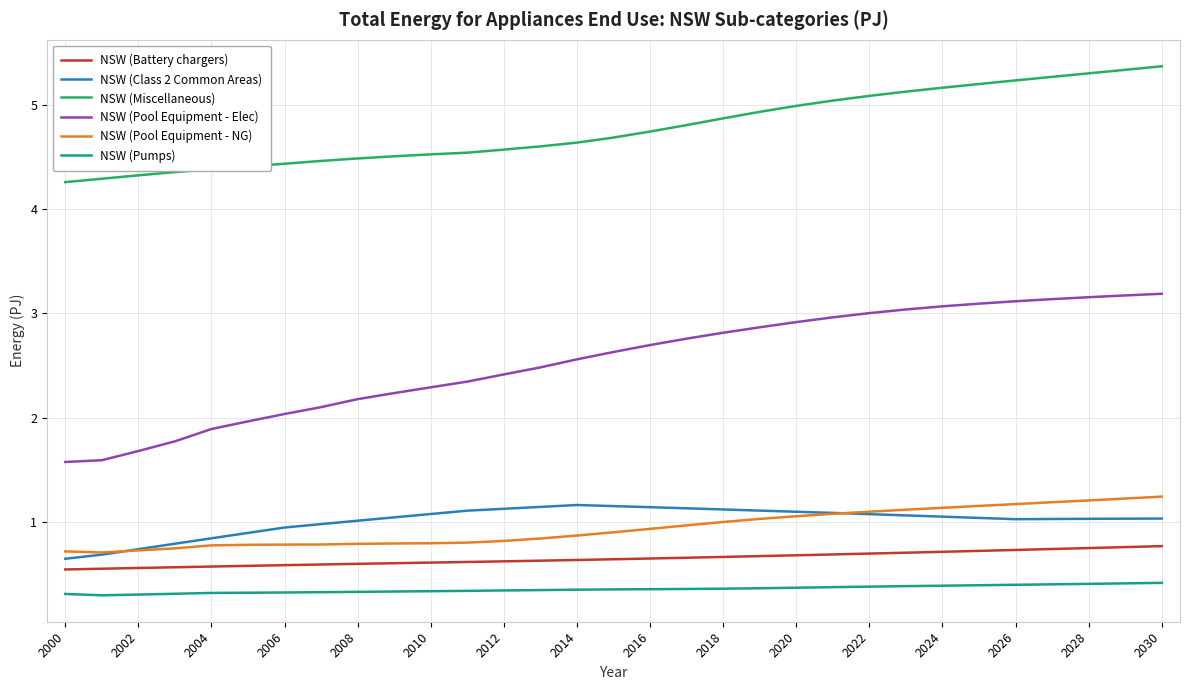

How many lines are shown in the chart?

6